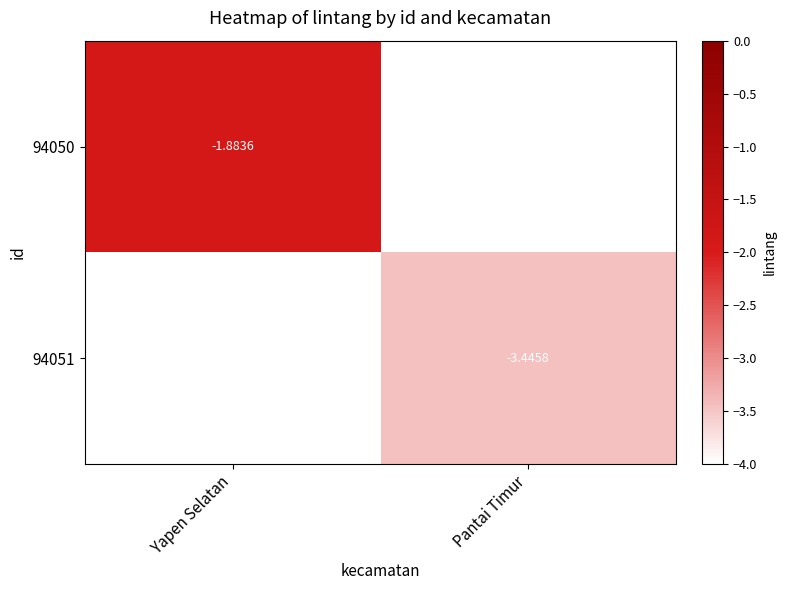

Is the value of 94051 at Pantai Timur greater than the value of 94050 at Yapen Selatan?

No